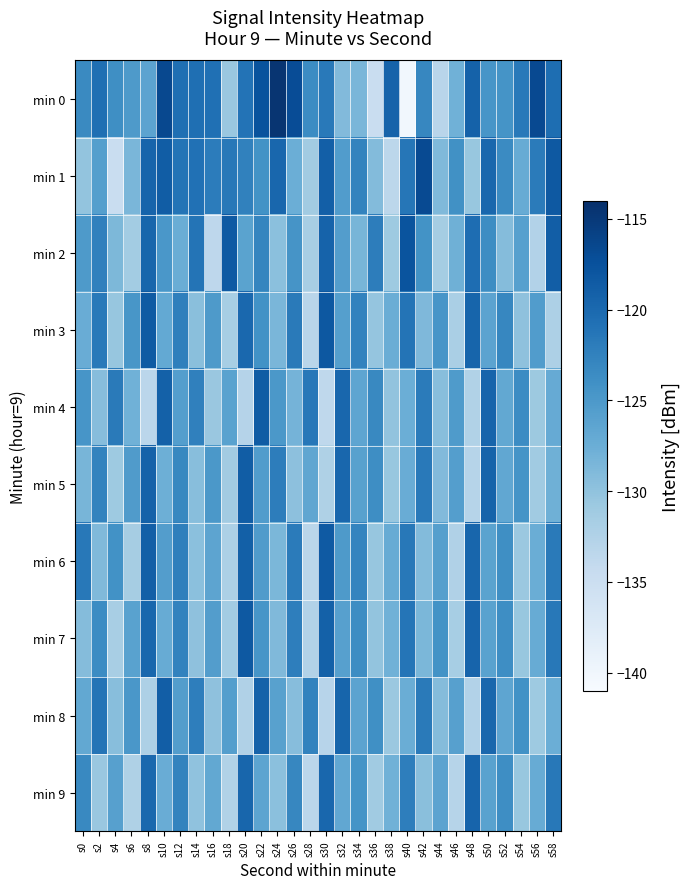

At which category is the sum across all series the highest?

s8